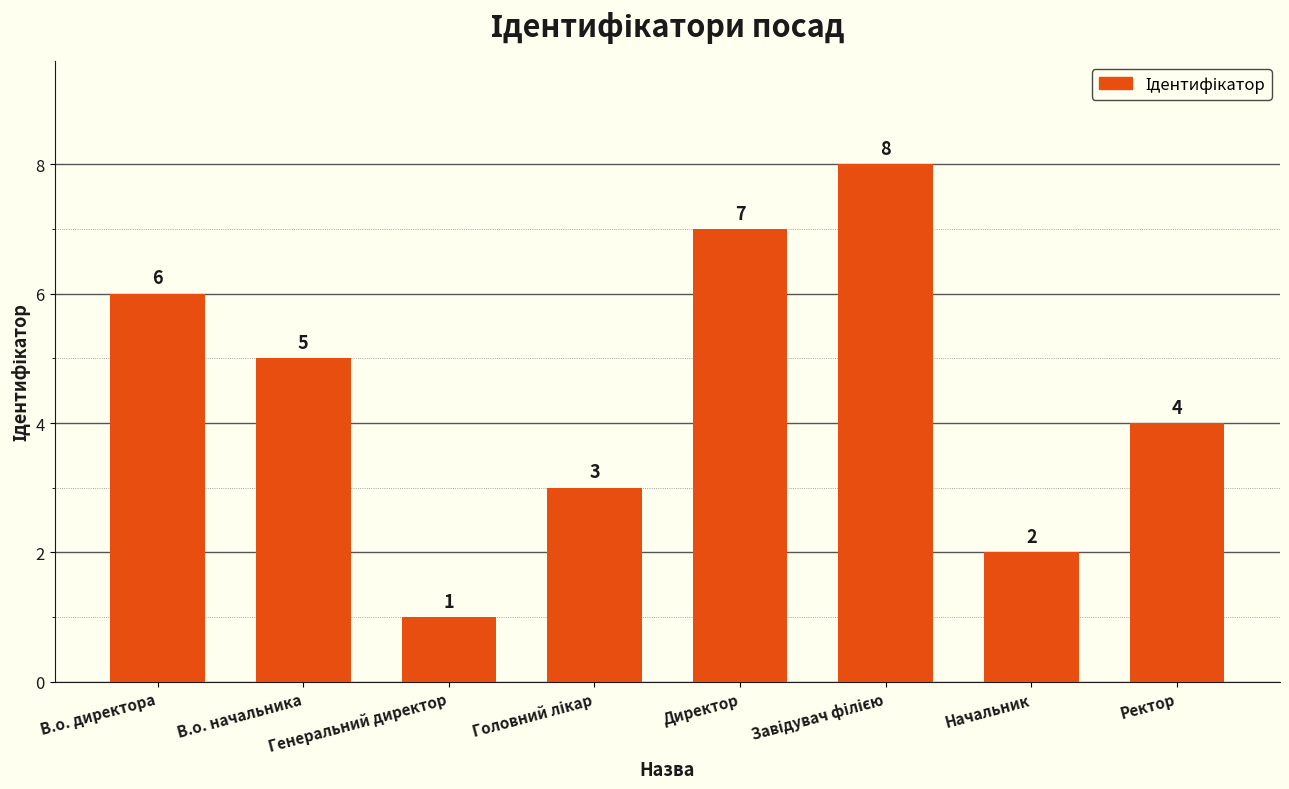

True or false: the data shows 5 at В.о. начальника.

True